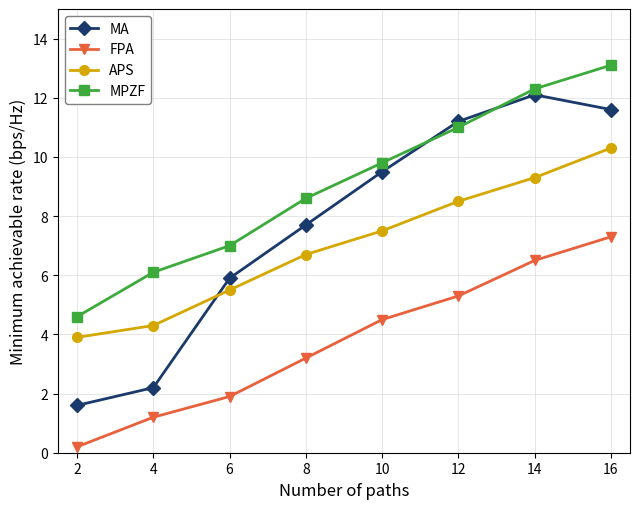

Does the chart have visible grid lines?

Yes